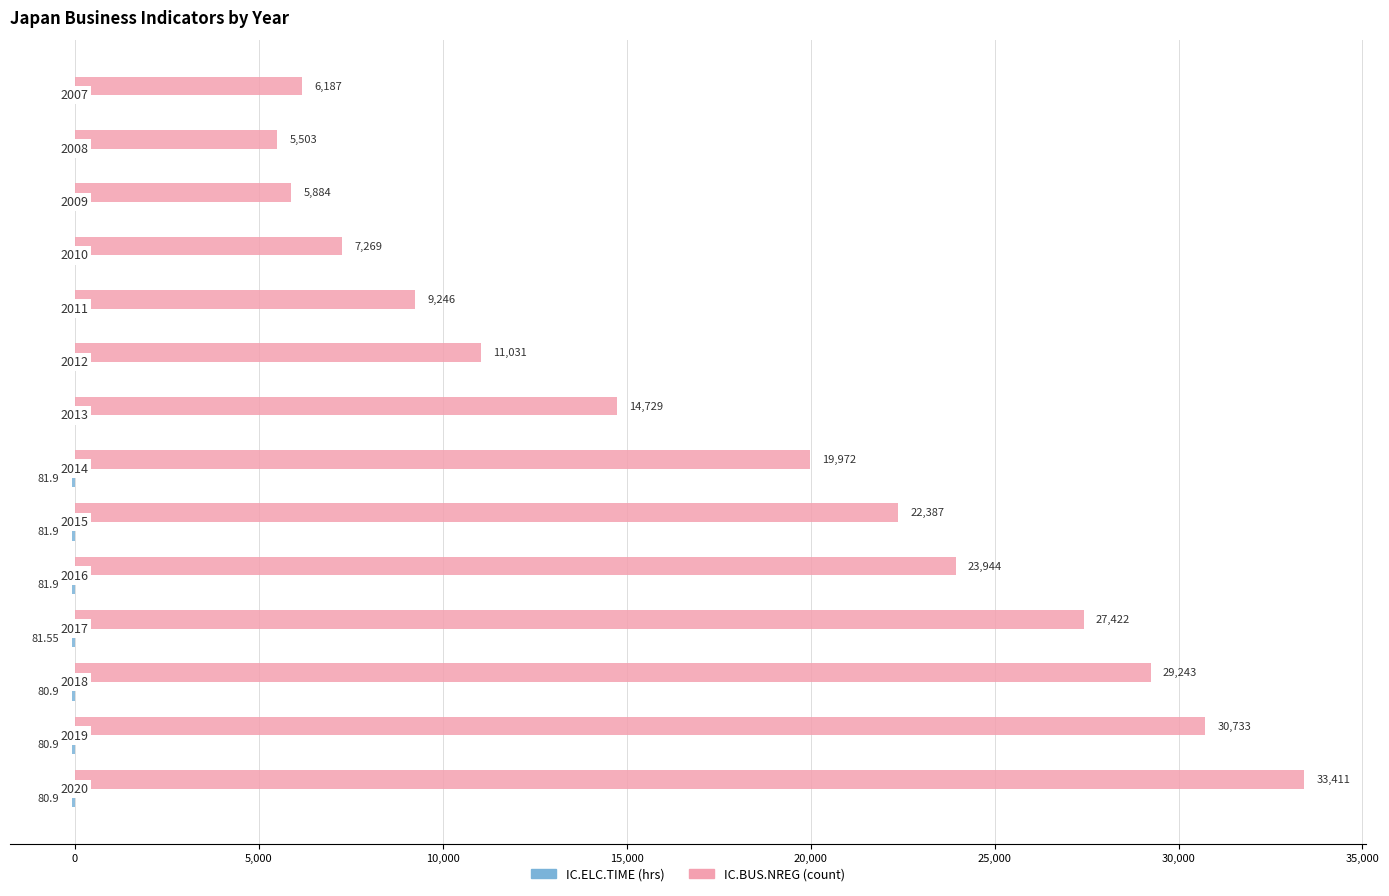

How many groups of bars are there?

14